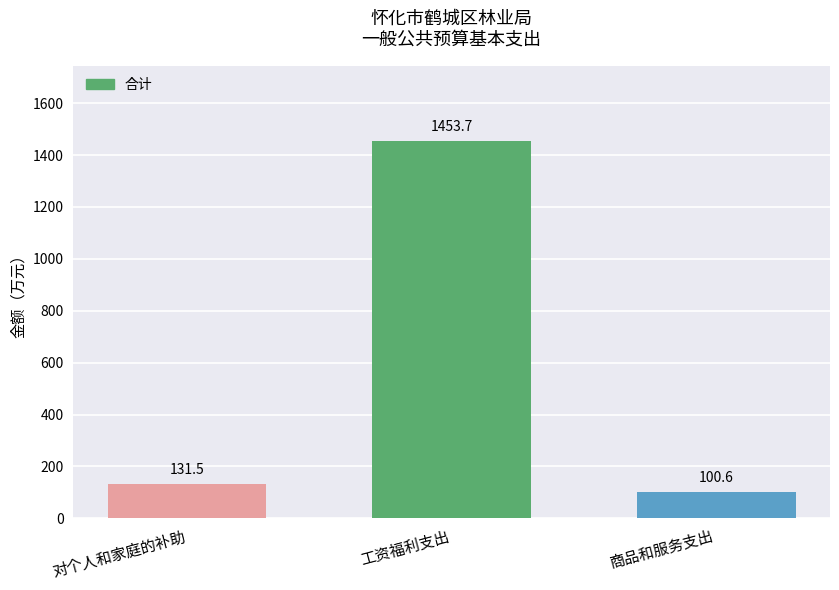

What is the sum of all values?

1685.7